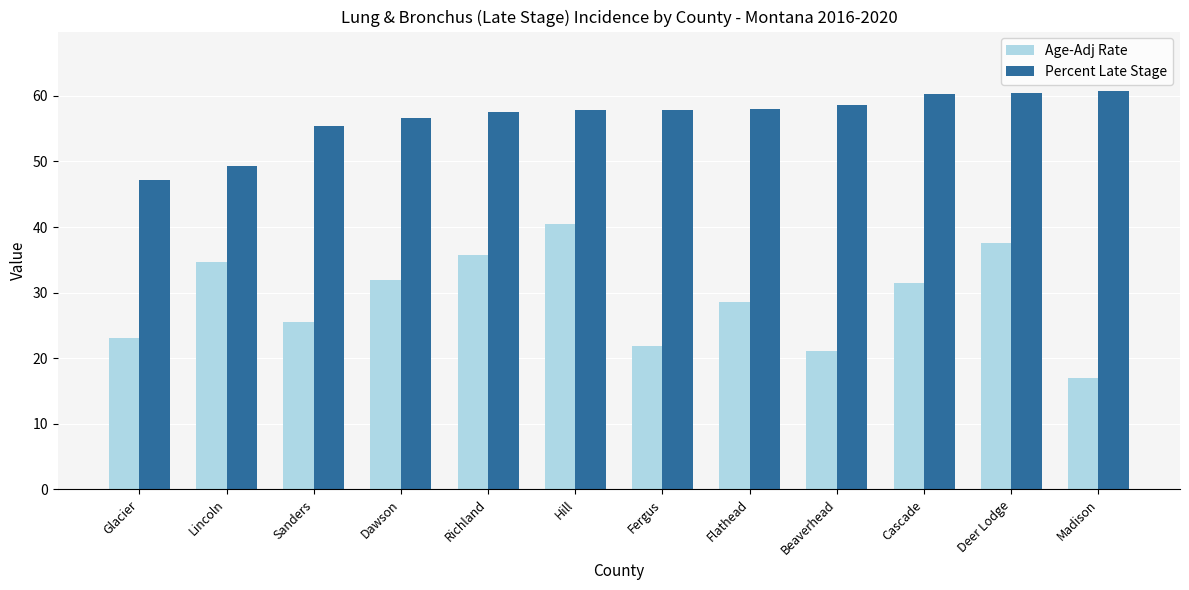

Where does the Percent Late Stage series first go above 57?

Richland